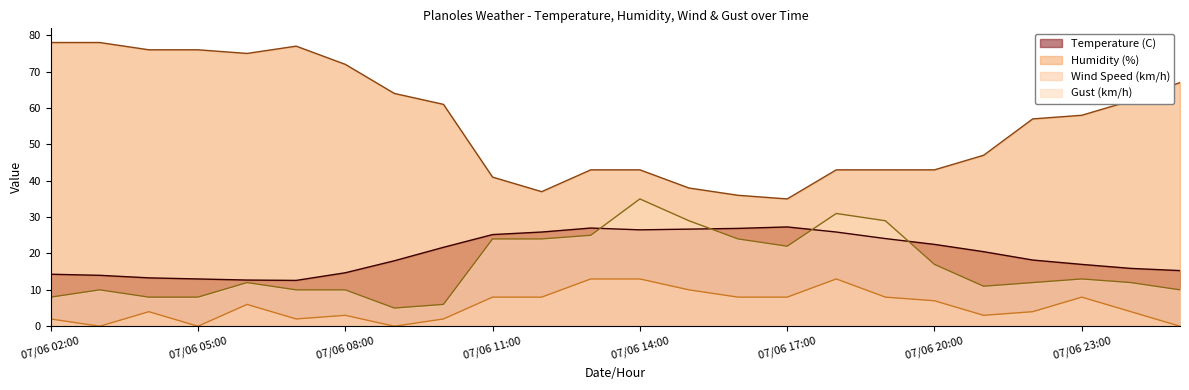

Reading left to right, what are all the values shown in this chart?

Temperature (C): 14.3	14.0	13.3	13.0	12.7	12.6	14.7	18.0	21.7	25.2	25.9	27.0	26.5	26.7	26.9	27.3	25.9	24.1	22.5	20.5	18.2	17.0	15.9	15.3
Humidity (%): 78.0	78.0	76.0	76.0	75.0	77.0	72.0	64.0	61.0	41.0	37.0	43.0	43.0	38.0	36.0	35.0	43.0	43.0	43.0	47.0	57.0	58.0	62.0	67.0
Wind Speed (km/h): 2.0	0.0	4.0	0.0	6.0	2.0	3.0	0.0	2.0	8.0	8.0	13.0	13.0	10.0	8.0	8.0	13.0	8.0	7.0	3.0	4.0	8.0	4.0	0.0
Gust (km/h): 8.0	10.0	8.0	8.0	12.0	10.0	10.0	5.0	6.0	24.0	24.0	25.0	35.0	29.0	24.0	22.0	31.0	29.0	17.0	11.0	12.0	13.0	12.0	10.0